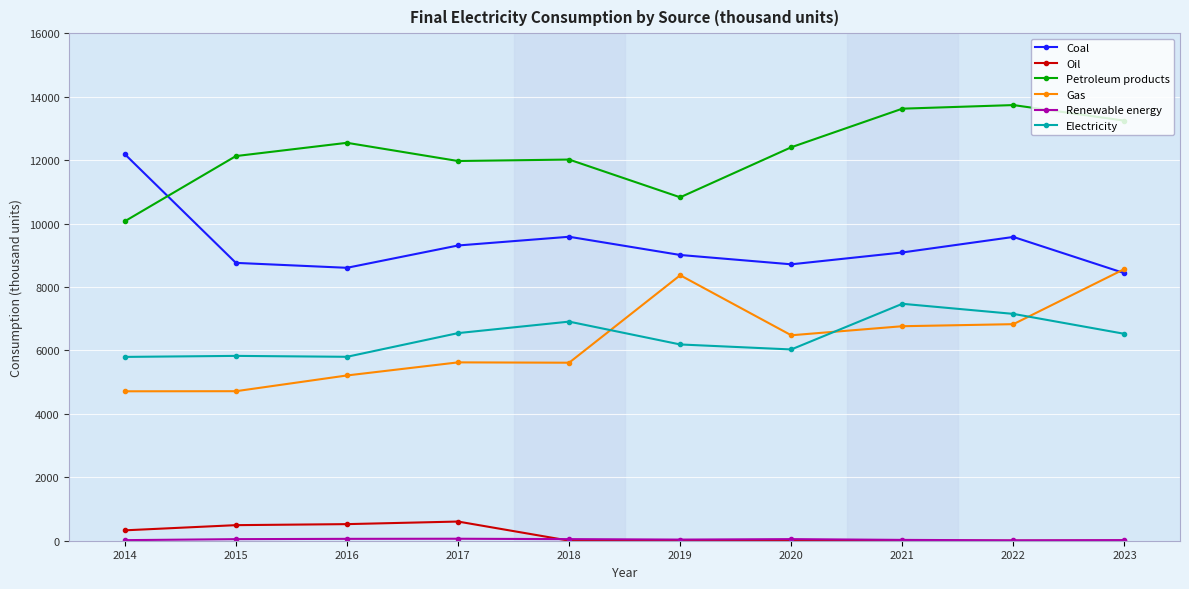

Read the Petroleum products value at 2023.

13241.6